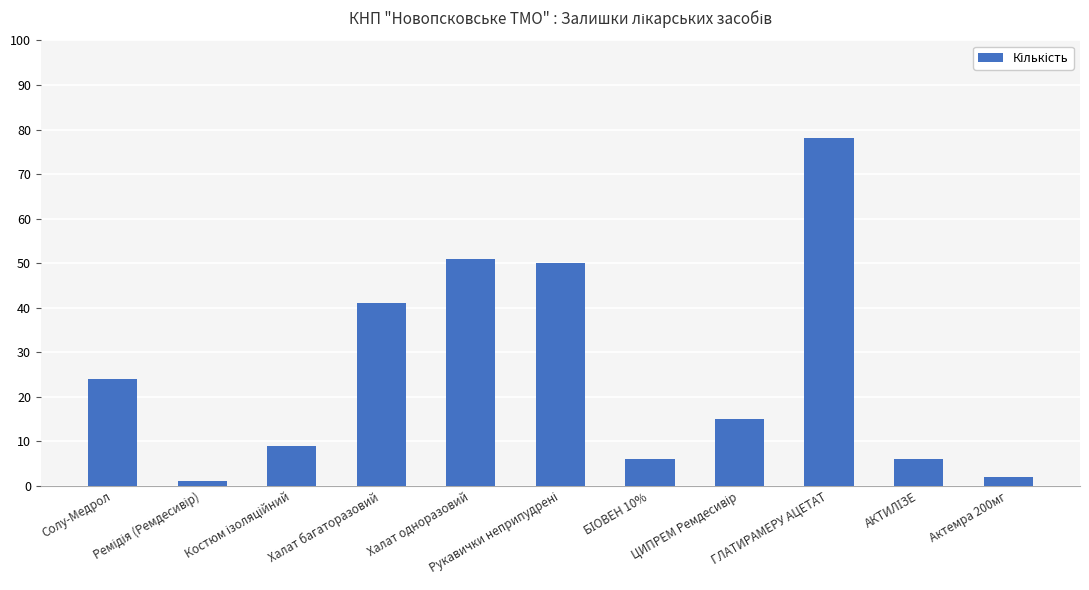

What is the average value?

26